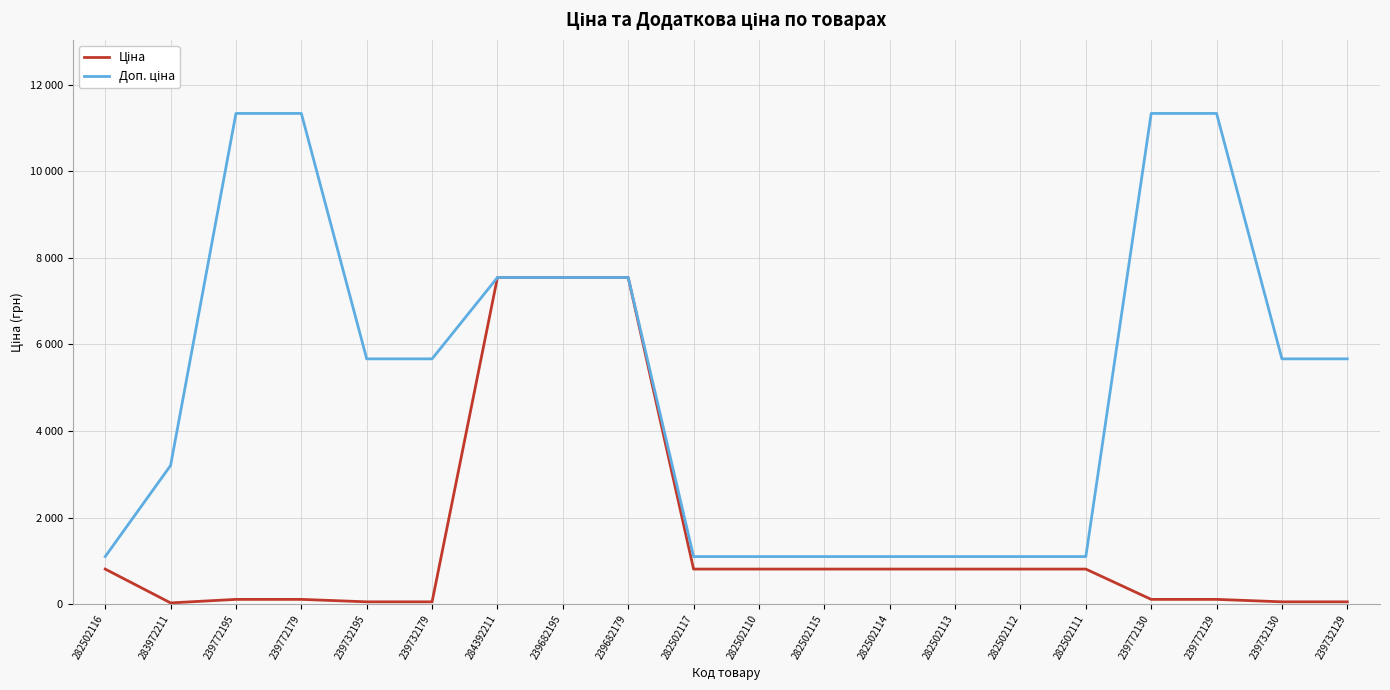

Does the chart display data point markers on the line(s)?

No